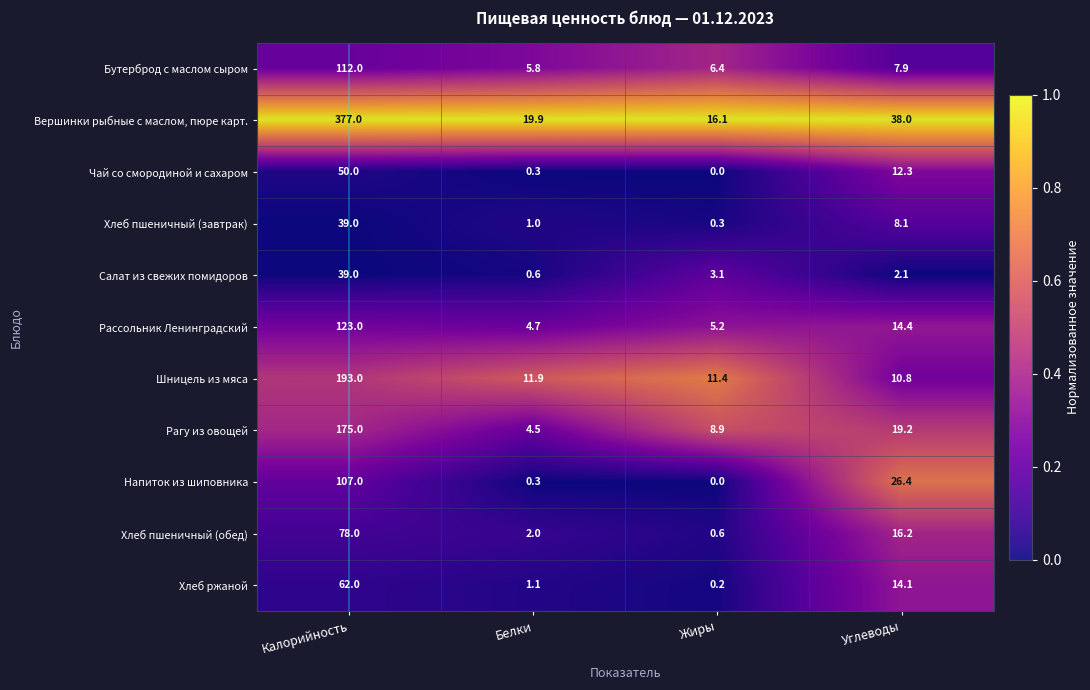

How many values in the Напиток из шиповника series are below 26?

2